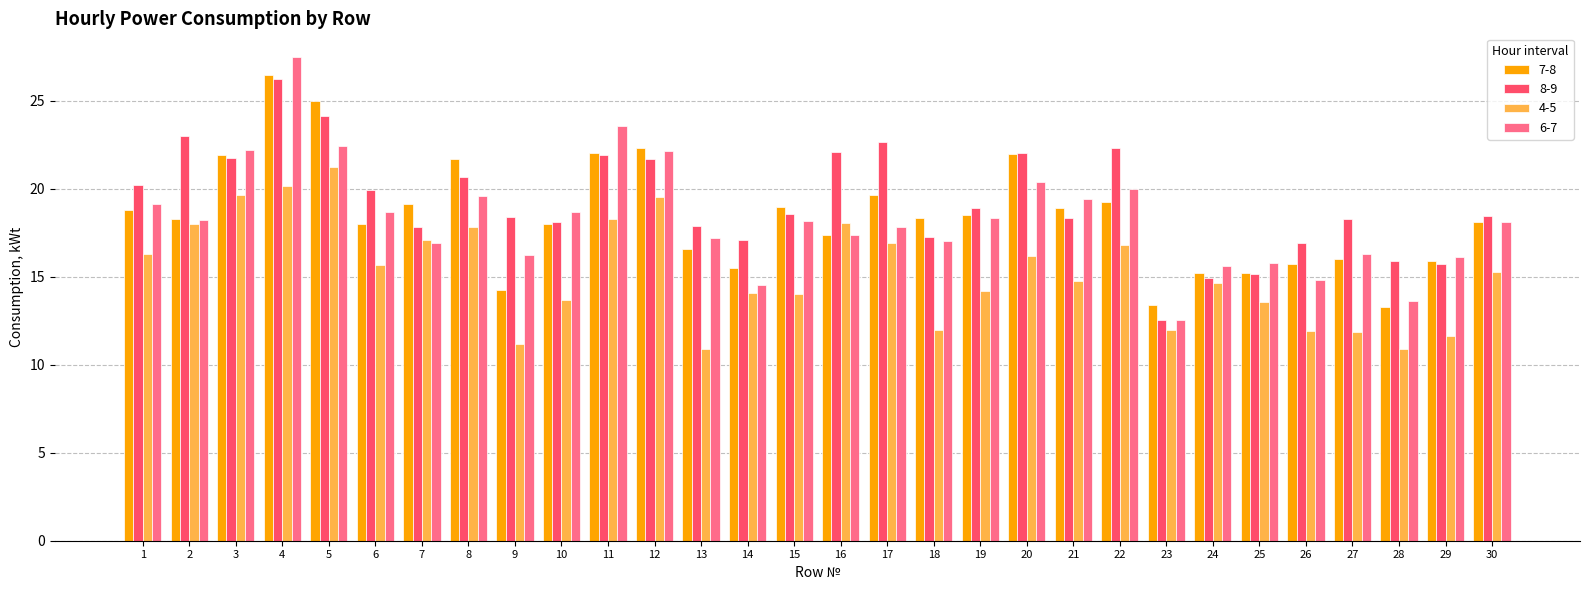

Between 7 and 15, which series saw the biggest shift?

4-5